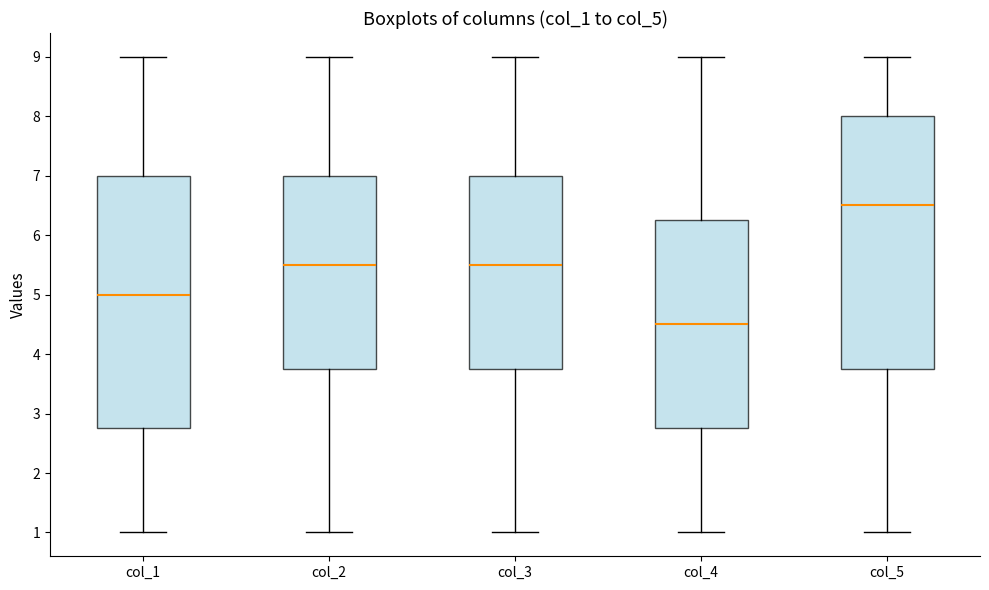

Which box has the highest median line?

col_5